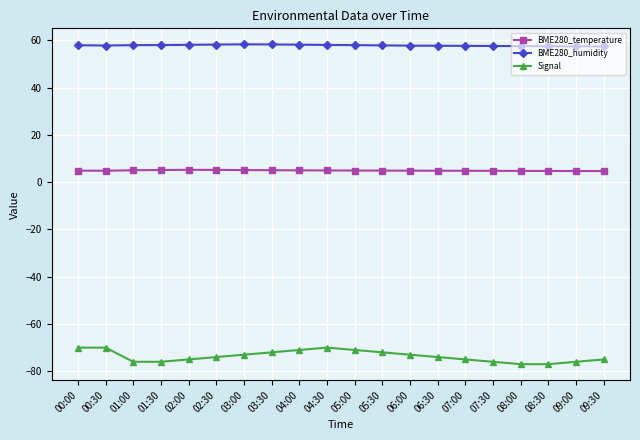

At how many categories does at least one series exceed 17?

20